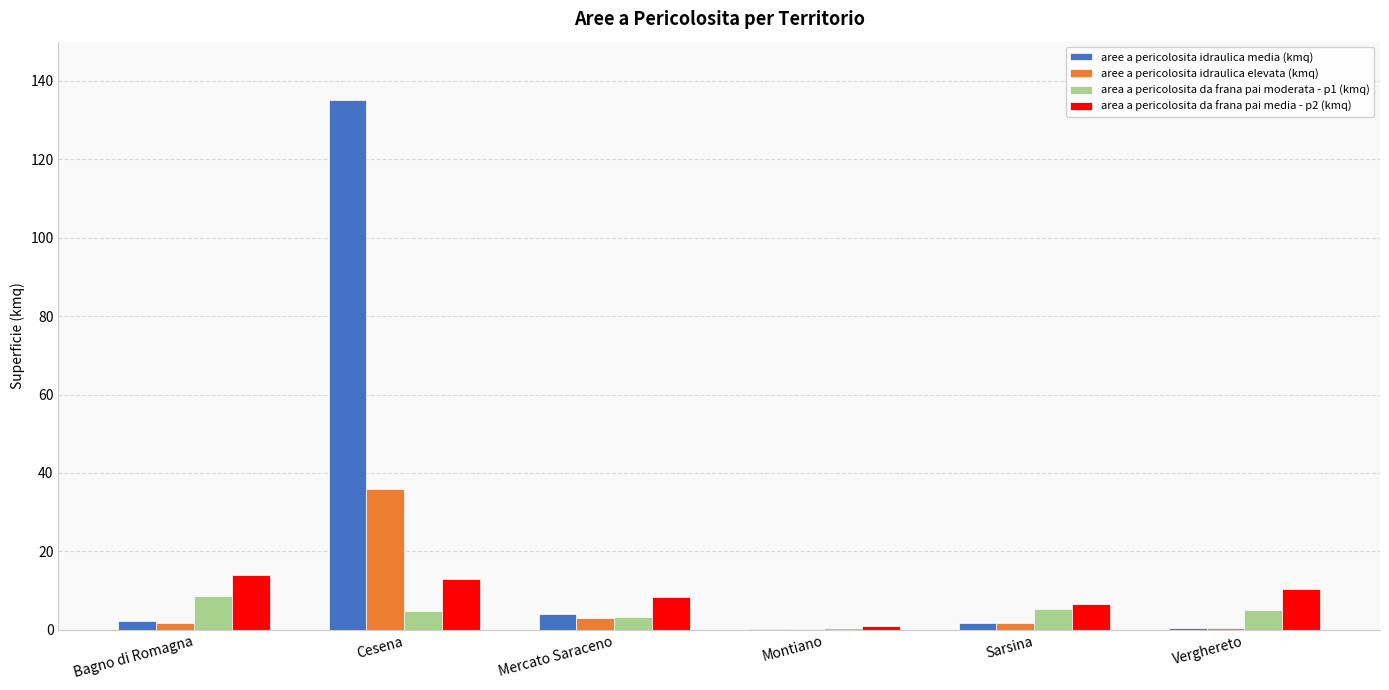

How many groups of bars are there?

6